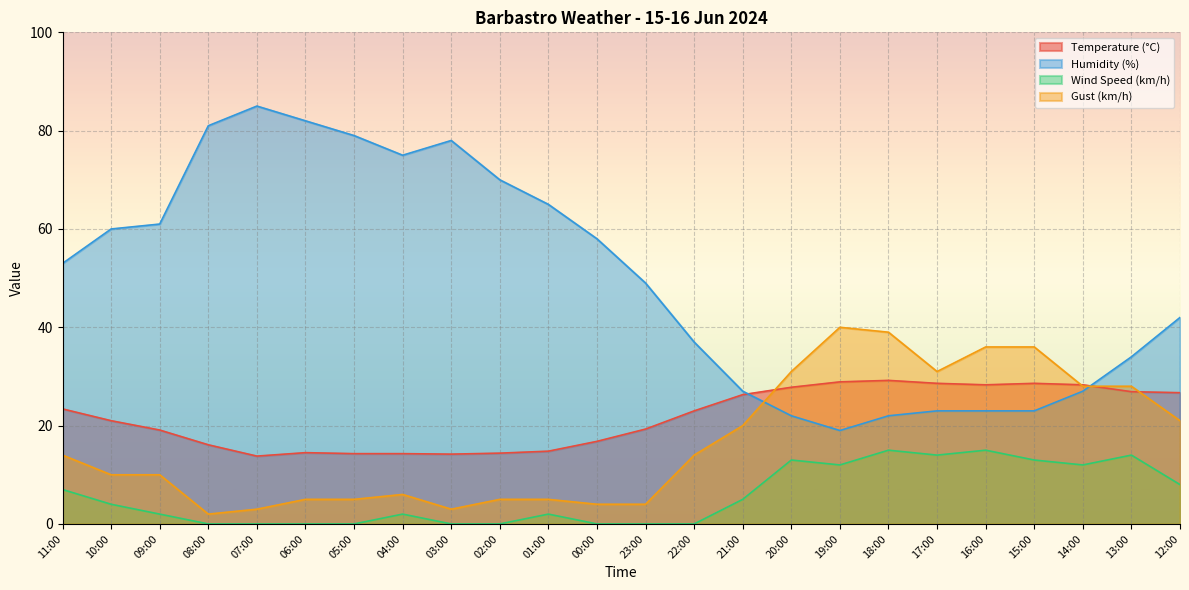

The Humidity (%) series shows 49.0 at 23:00. True or false?

True